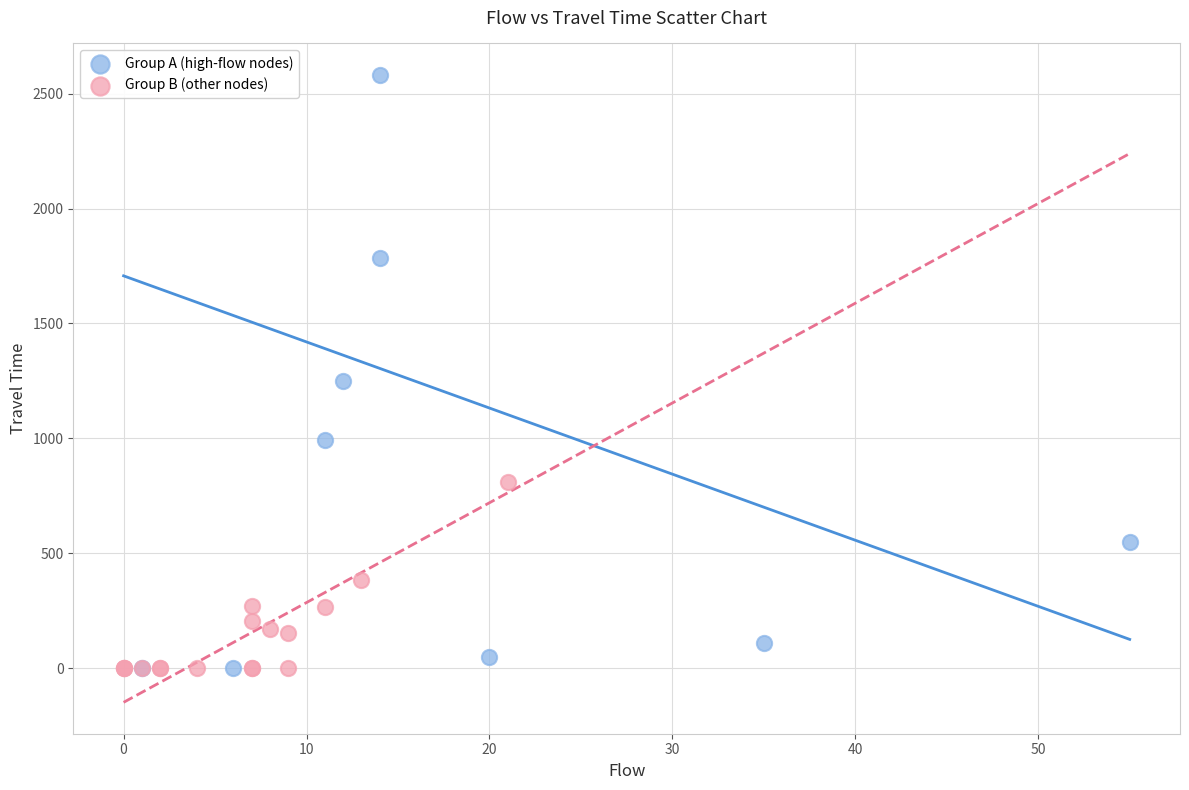

Which series contains the highest Y value?

Group A (high-flow nodes)